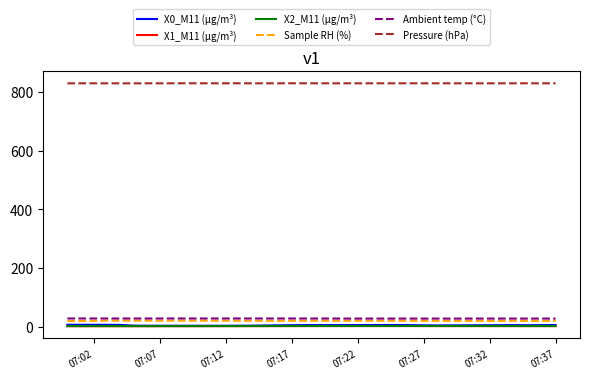

Which series has the largest range (max minus min)?

X0_M11 (μg/m³)